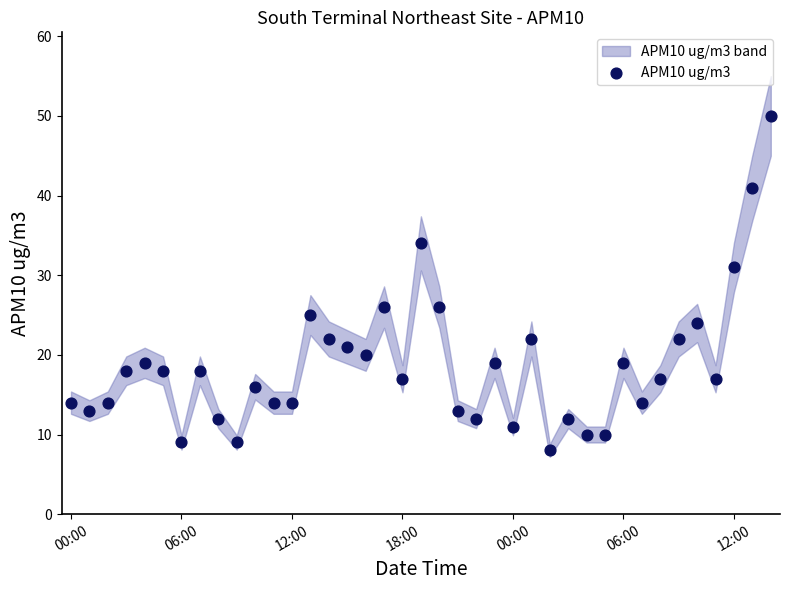

What Y value in the scatter plot is closest to 29?

31